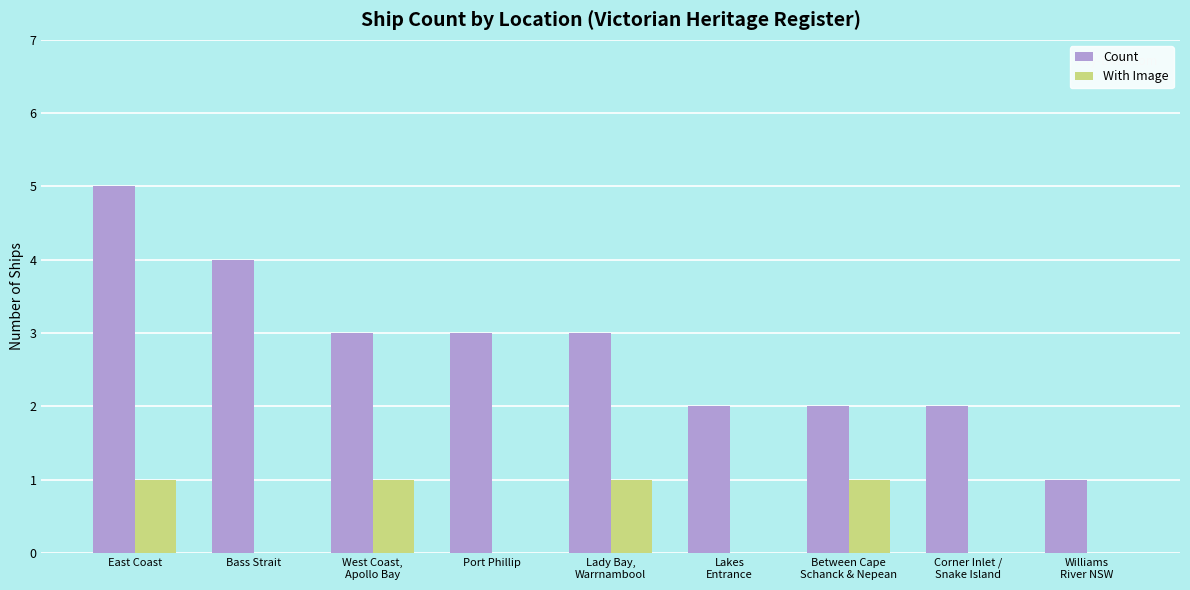

Reading left to right, transcribe all the data shown in this chart.

Count: 5	4	3	3	3	2	2	2	1
With Image: 1	0	1	0	1	0	1	0	0